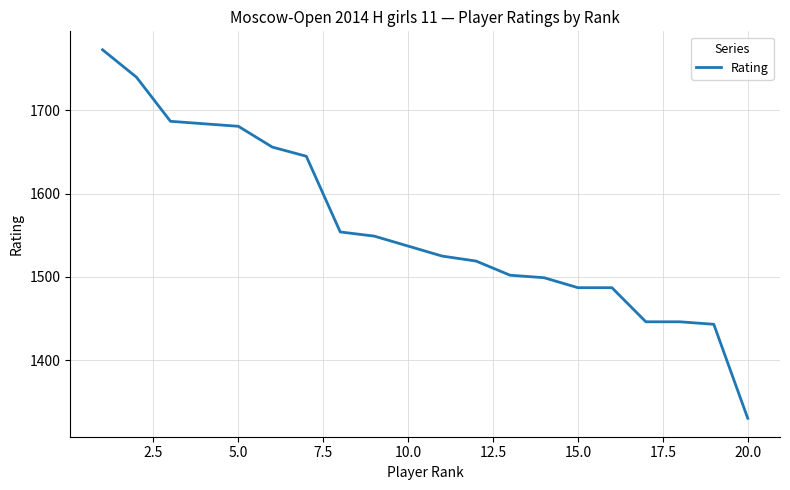

What is the smallest value displayed?

1330